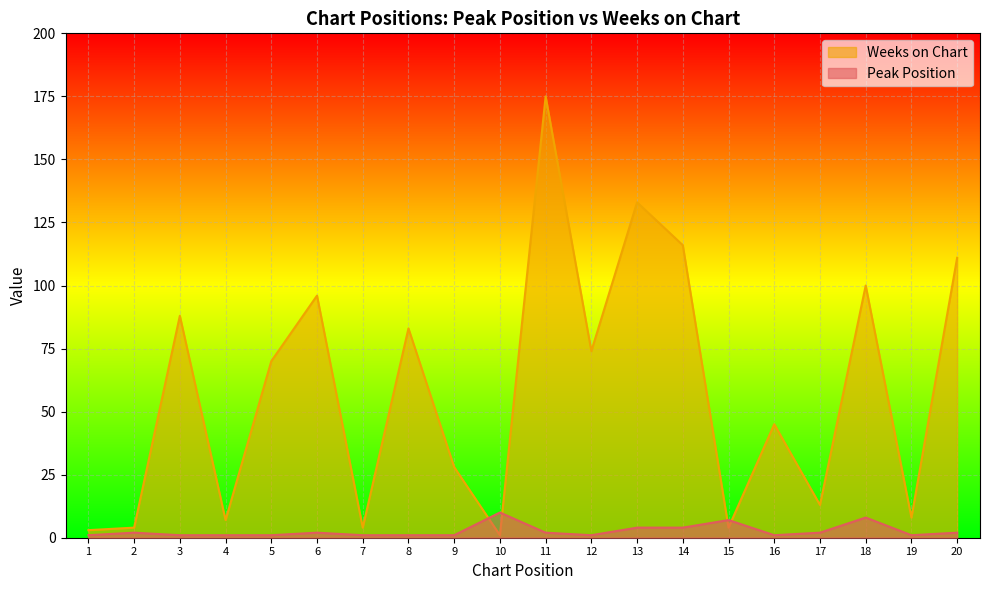

How many distinct data groups are displayed?

2